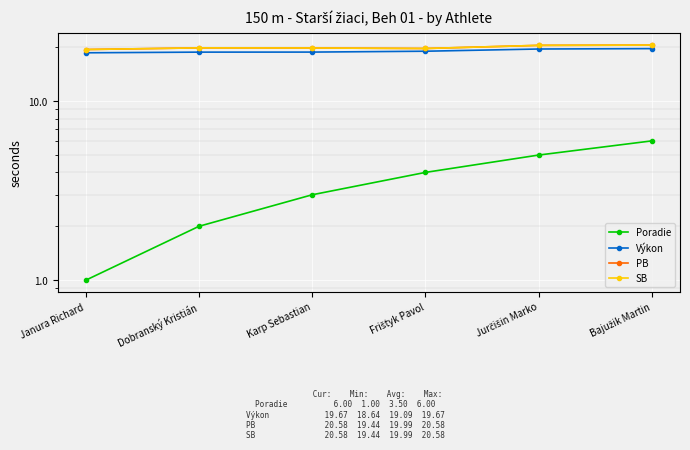

What is the maximum value shown in the chart?

20.6